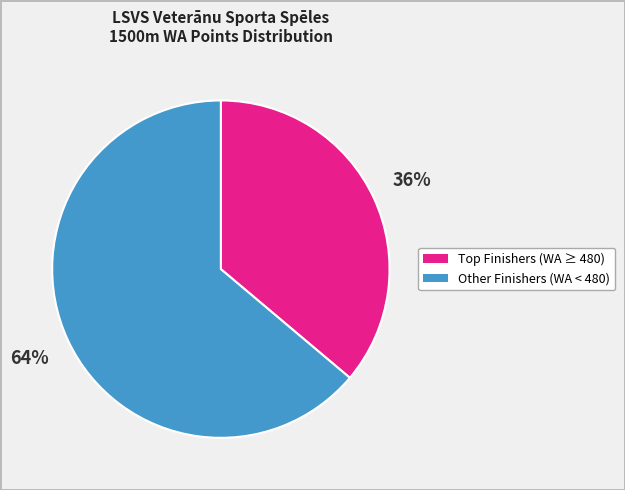

To the nearest percent, what is the difference between the largest and smallest slice percentages?

28%